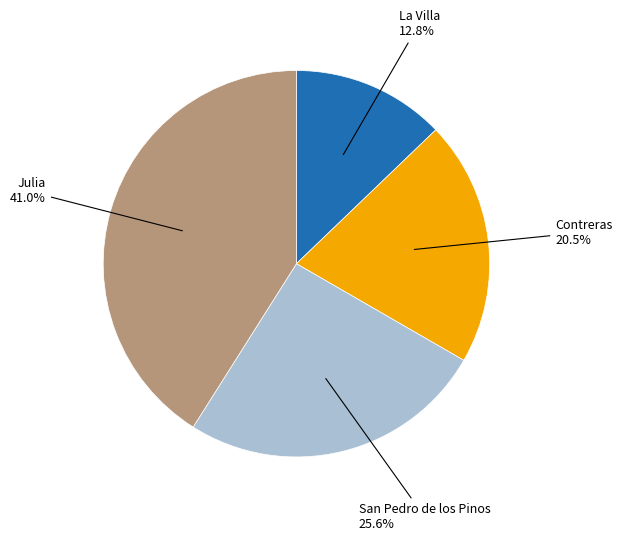

Does any single category account for the majority?

No